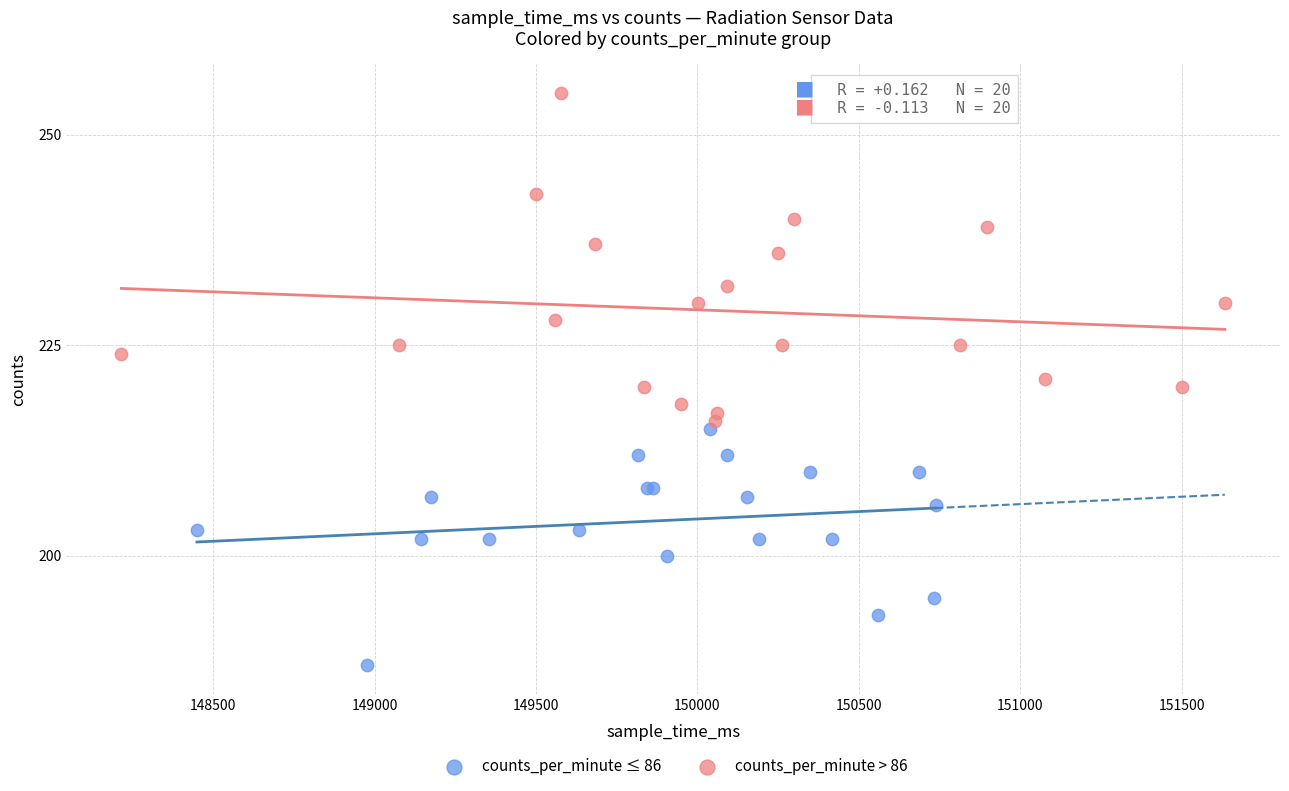

Which series has the widest spread of Y values?

counts_per_minute > 86